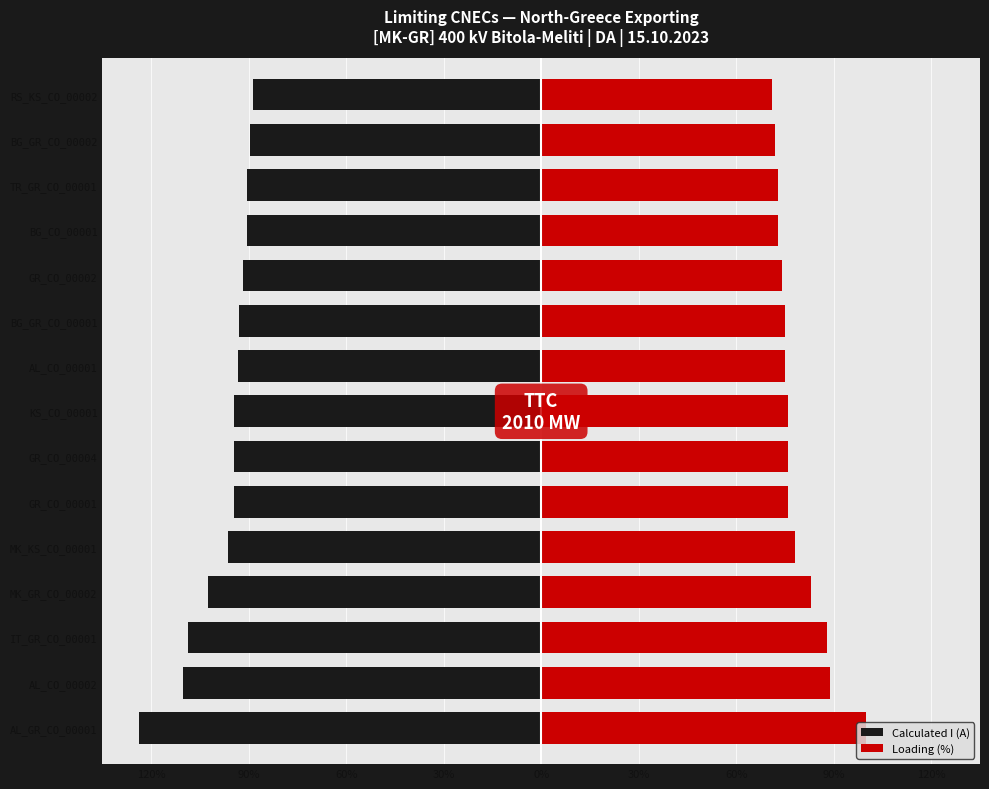

What is the sum of all Calculated I (A) values?

-14625